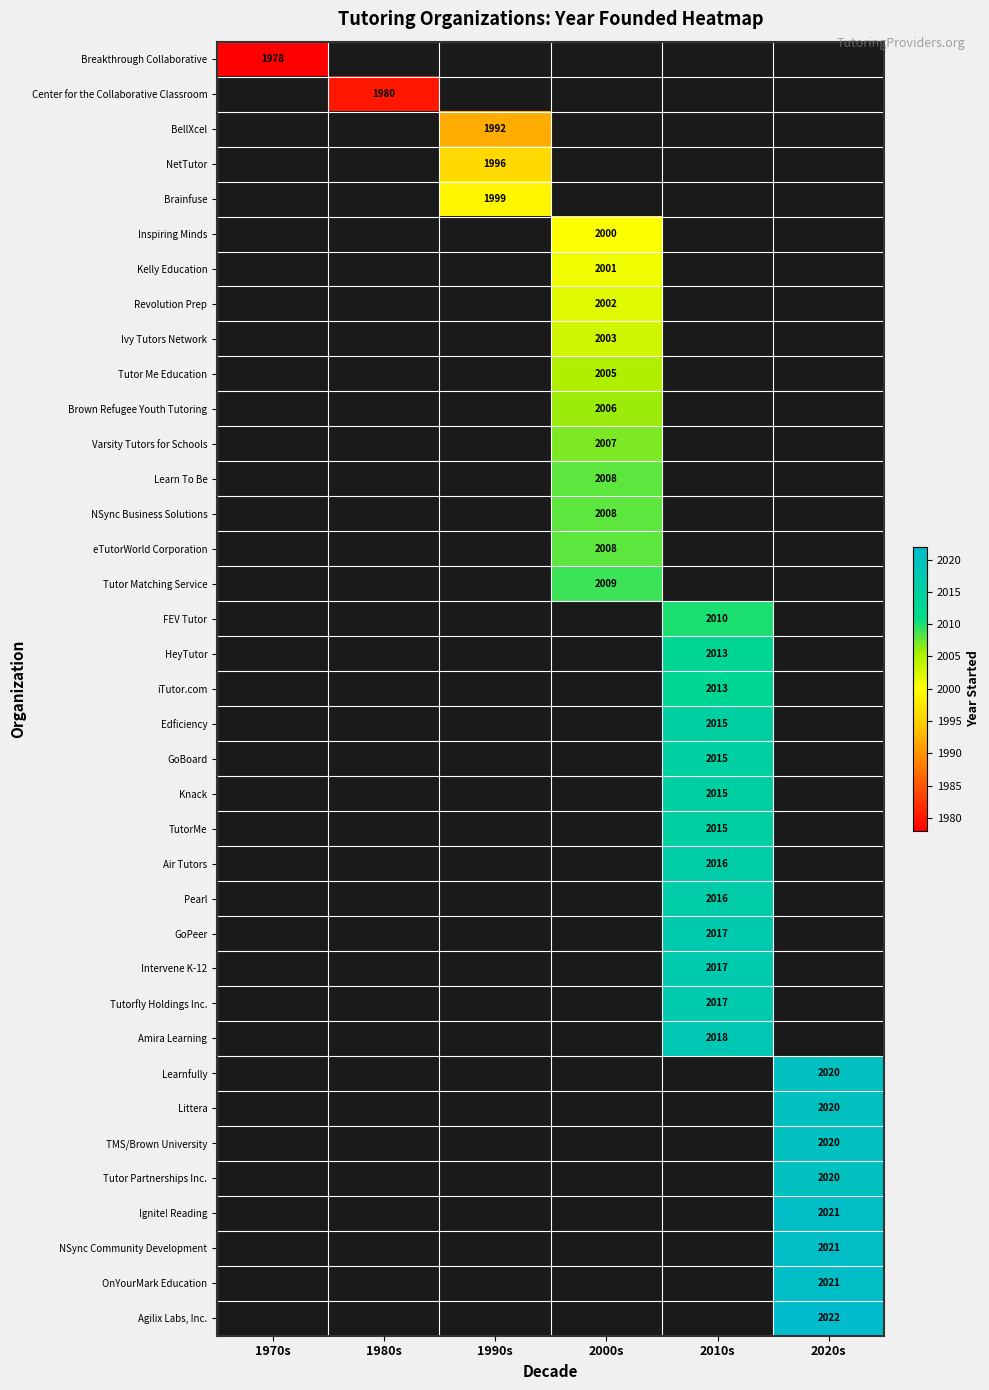

At which category does the chart reach its peak across all series?

2020s